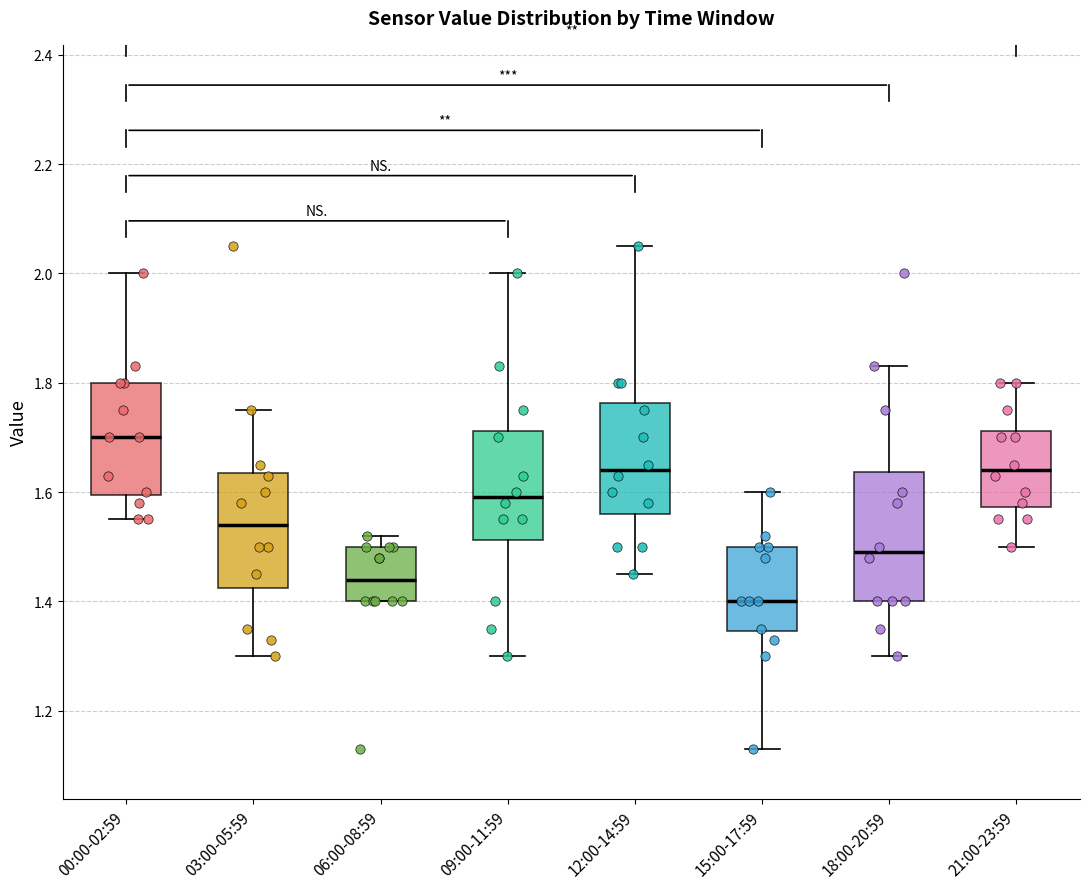

Which box's median line is the highest?

00:00-02:59